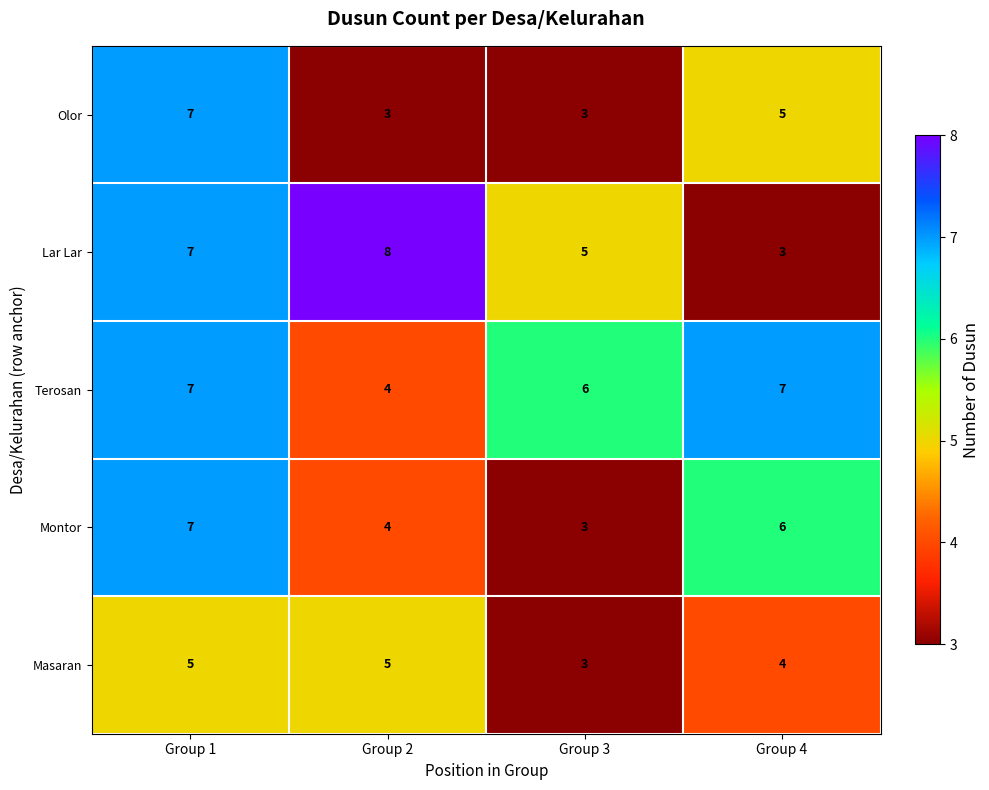

Which series has the widest spread of values?

Lar Lar